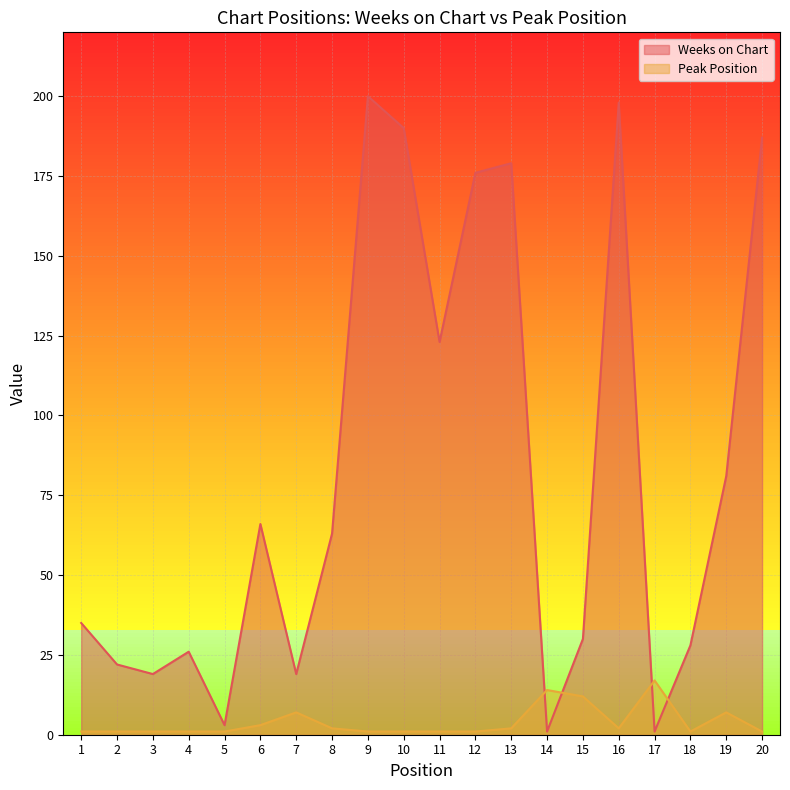

Which series has the largest range (max minus min)?

Weeks on Chart